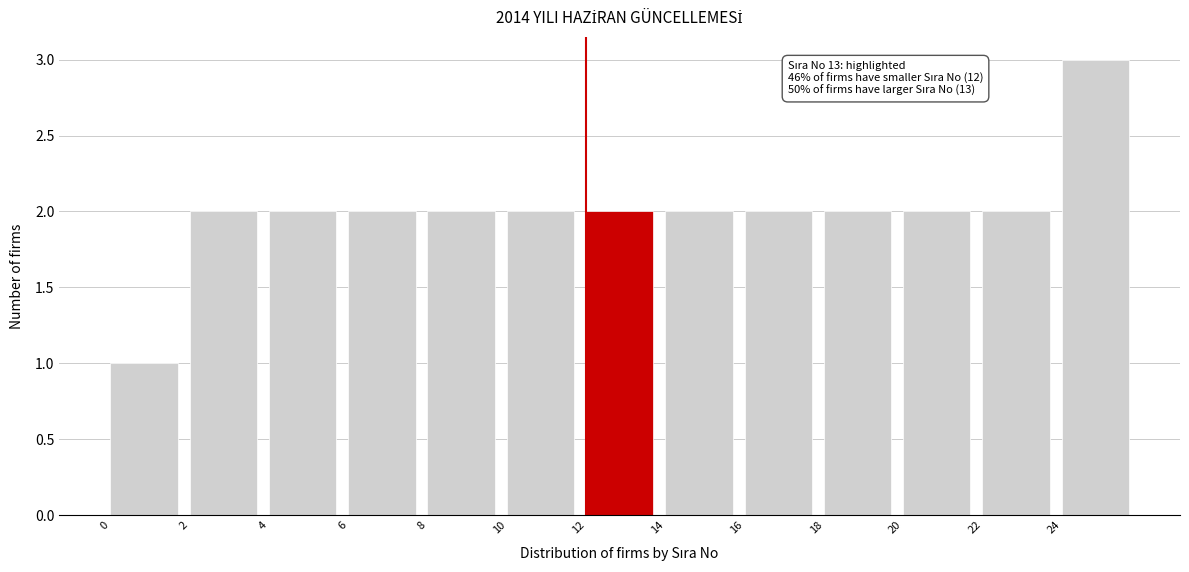

Over which range of the x-axis is the bar tallest?

24 to 26